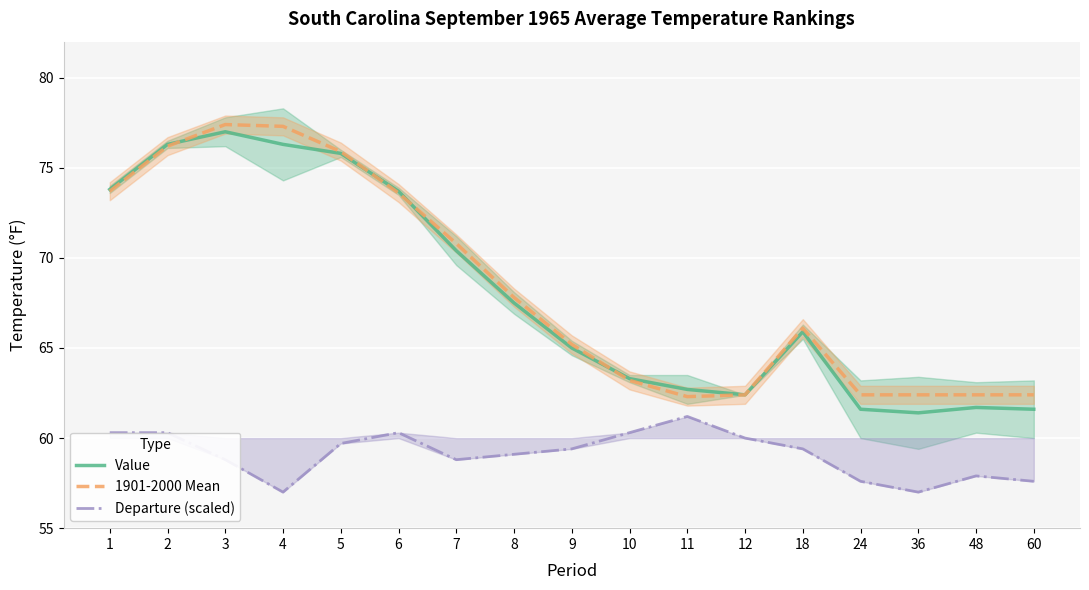

In Value, how many points are higher than both neighbors (excluding endpoints)?

3